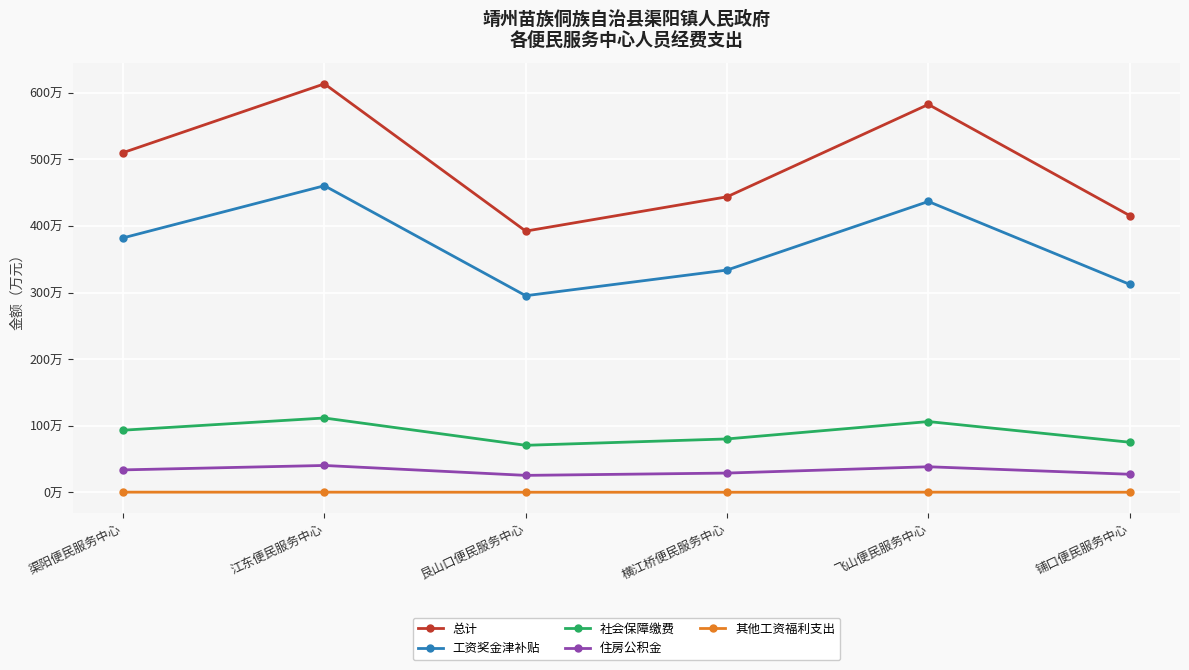

What are all the series names shown in the legend?

总计, 工资奖金津补贴, 社会保障缴费, 住房公积金, 其他工资福利支出